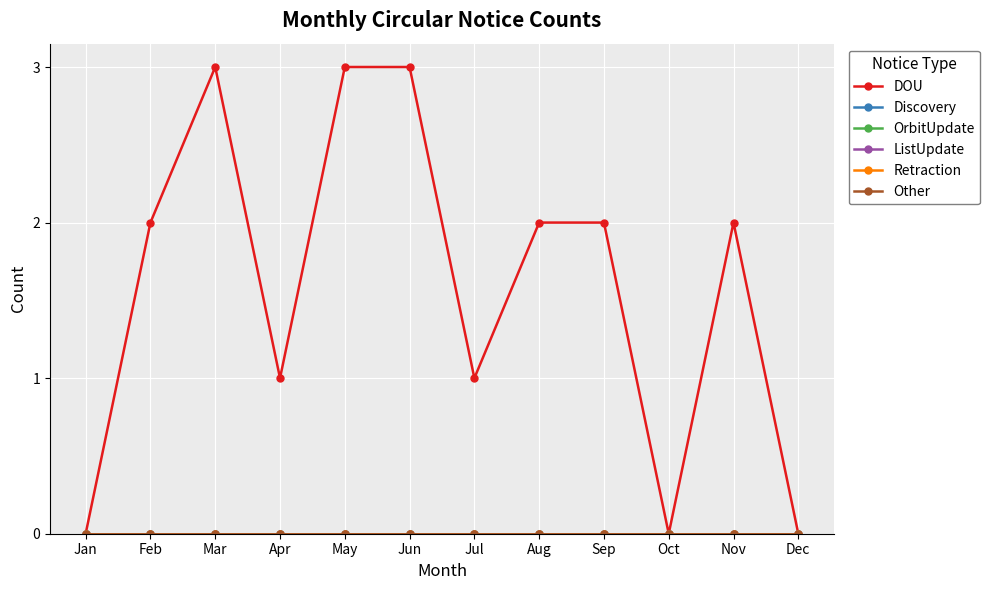

True or false: Other and DOU cross at least once.

False